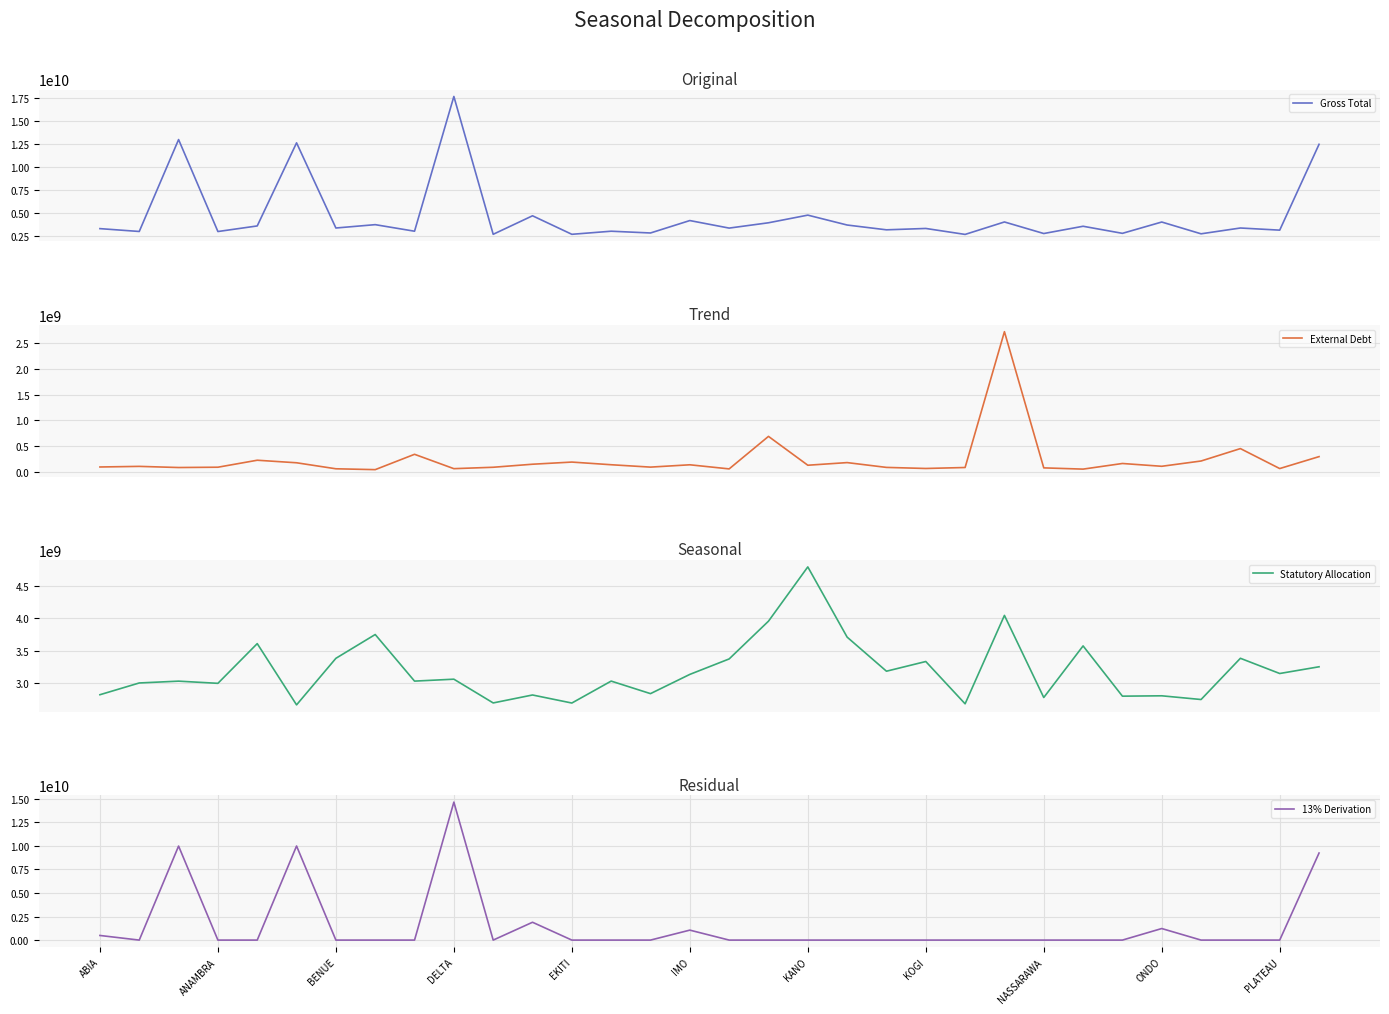

What is the value of the Gross Total point at the 14th from the left?

3034864105.3